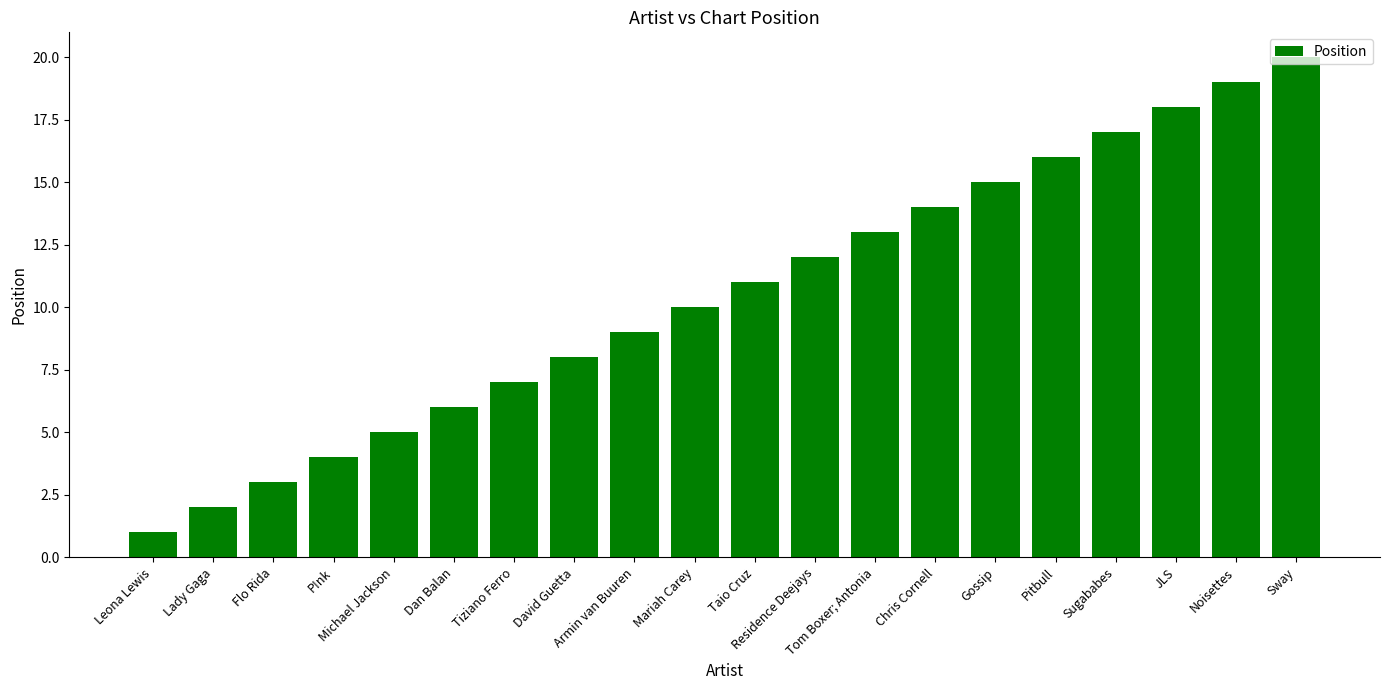

Does the chart contain stacked bars?

No